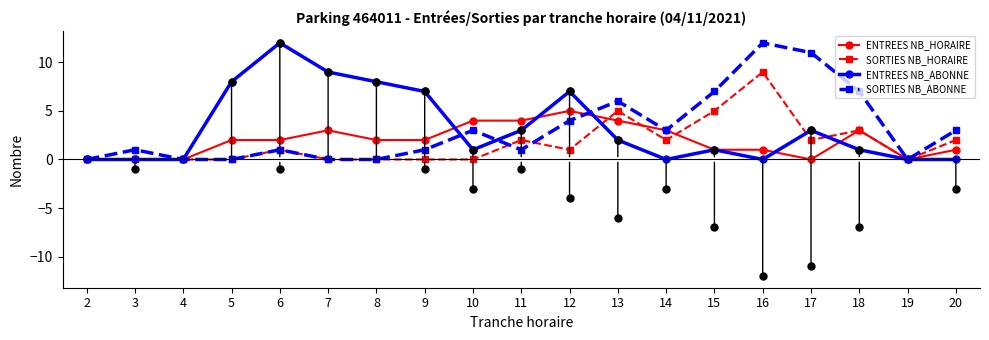

True or false: SORTIES NB_HORAIRE and ENTREES NB_ABONNE intersect in this chart.

True